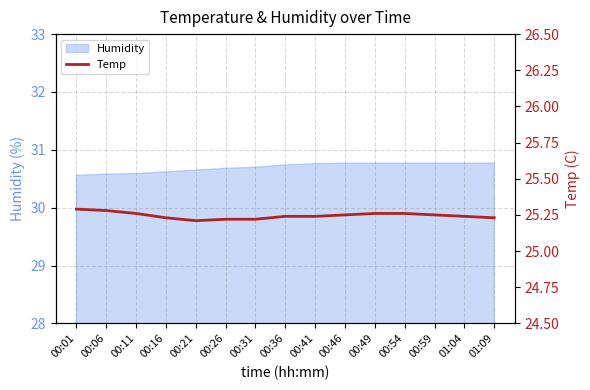

Approximately how many times larger is the value at 00:49 compared to 00:41?

1.0